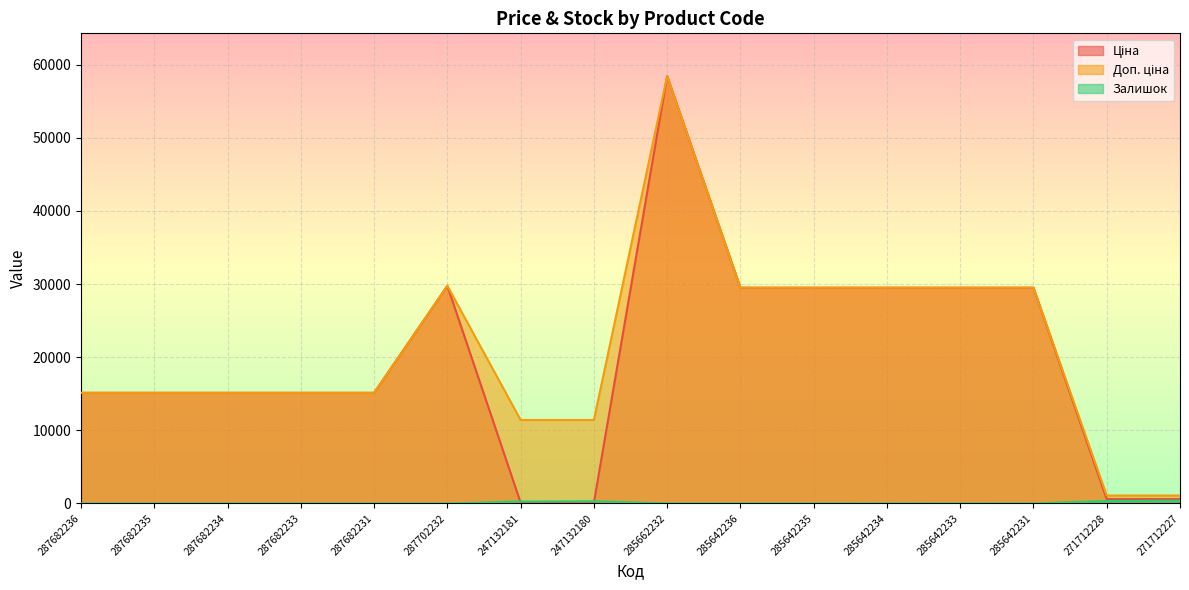

What is the sum of the Доп. ціна values at 287682234 and 285642235?

44611.5